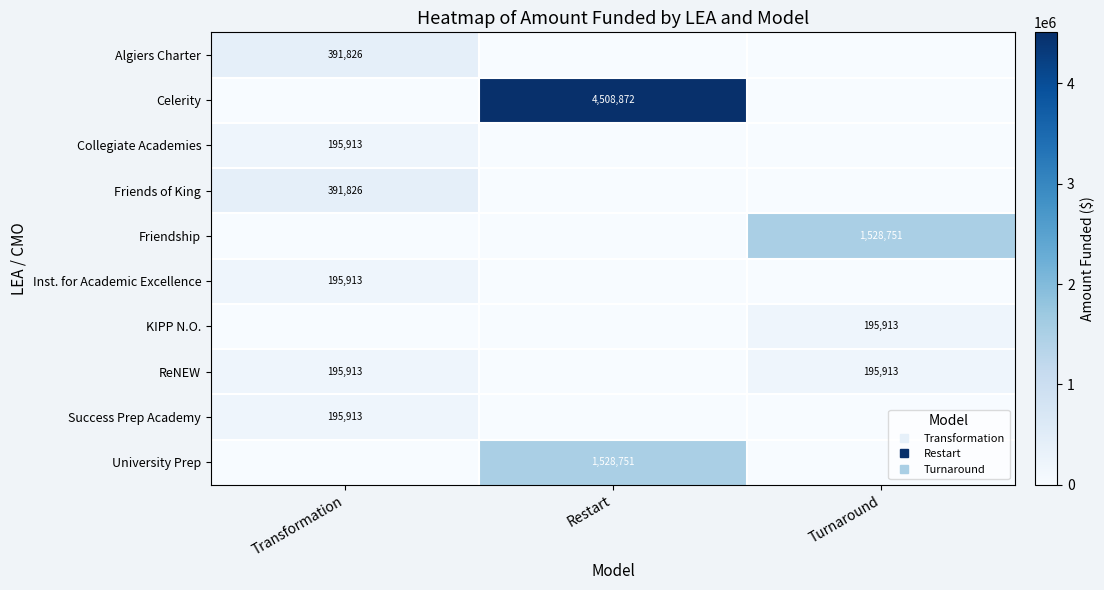

What is the total value across all series at Turnaround?

1920577